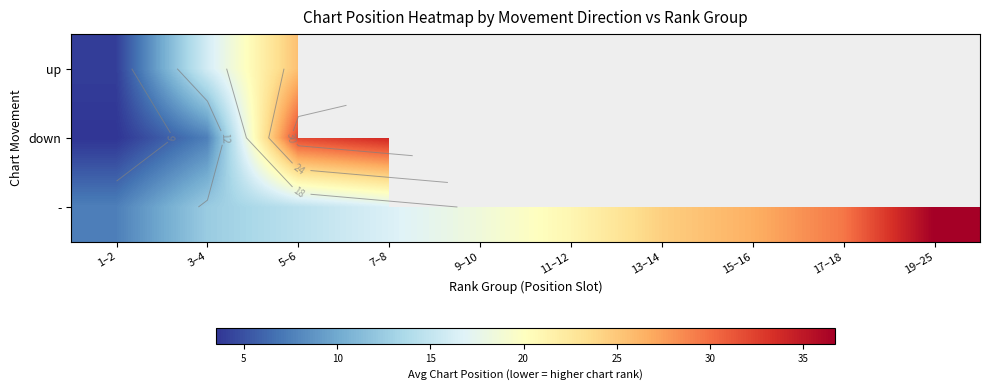

How many positive values does the down series have?

4